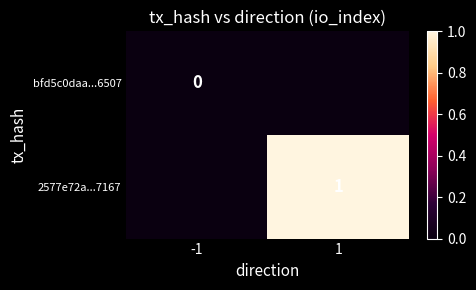

Is the value of 2577e72a...7167 at 1 greater than the value of bfd5c0daa...6507 at -1?

Yes